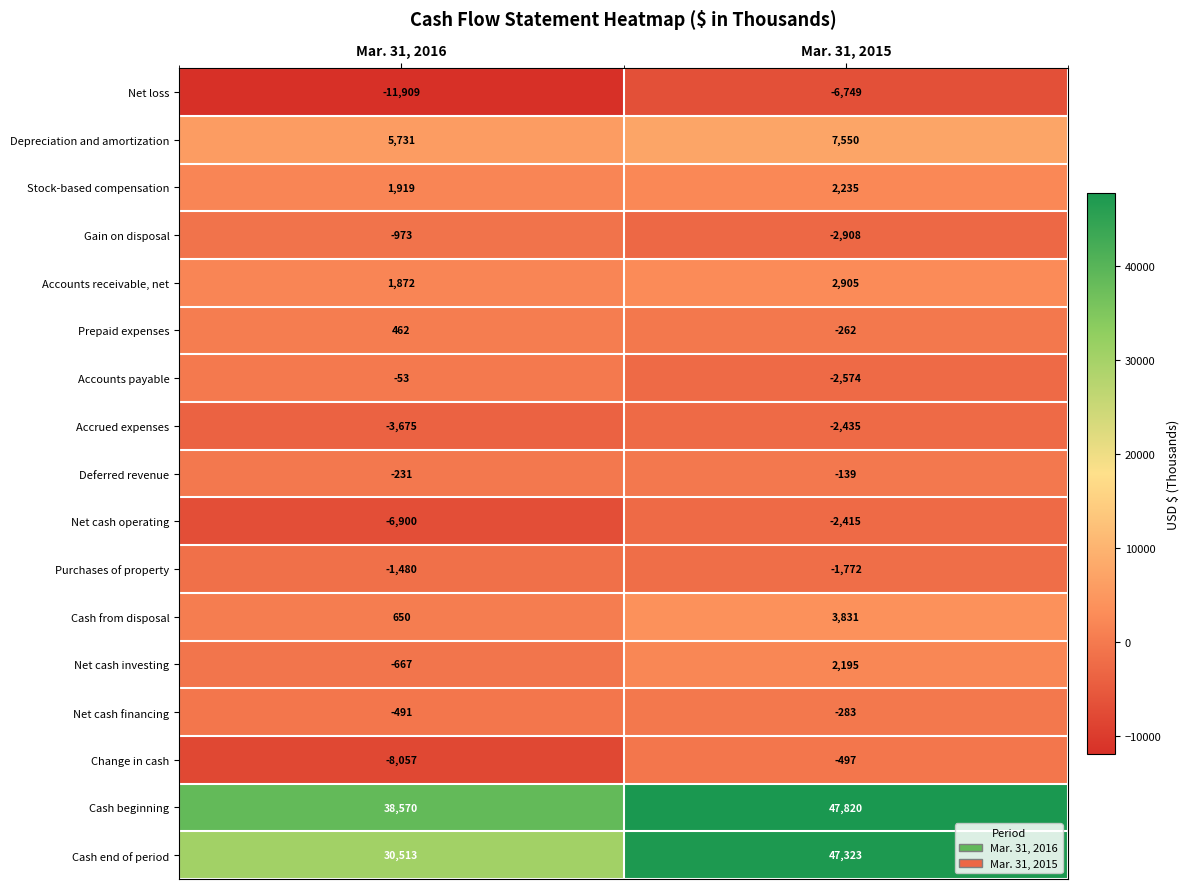

What is the sum of all Net cash financing values?

-774